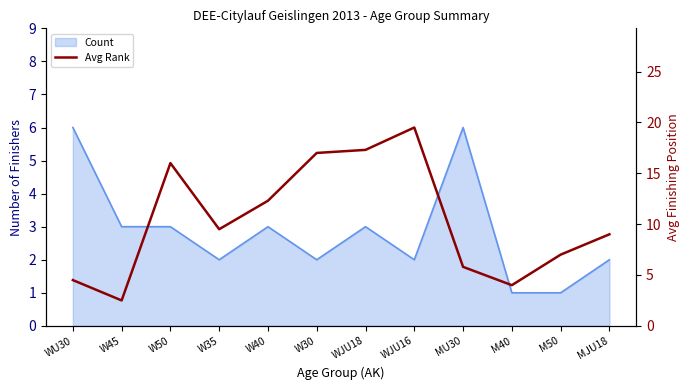

True or false: the data shows 9.0 at MJU18.

True